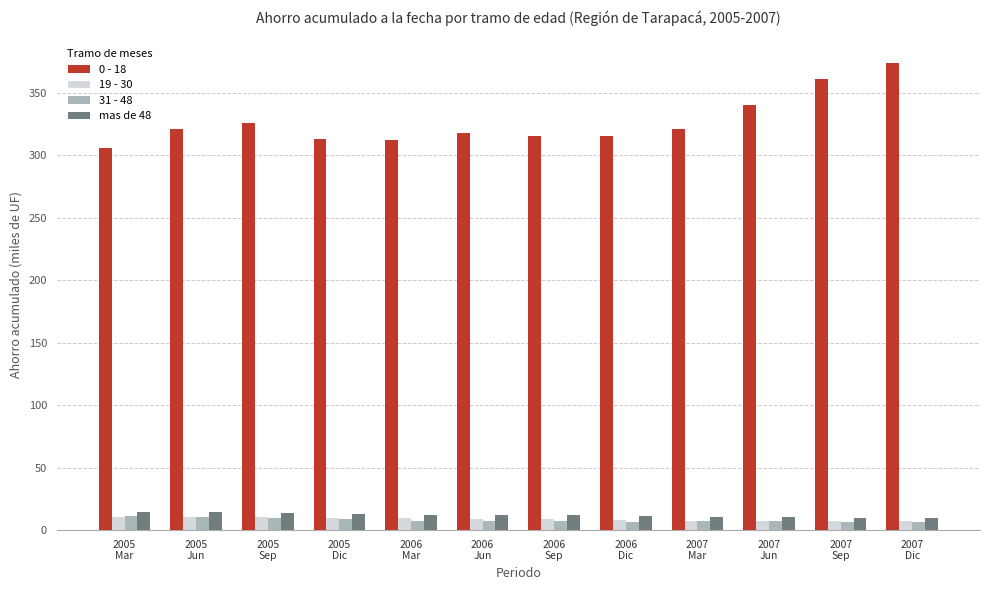

Does the chart contain stacked bars?

No